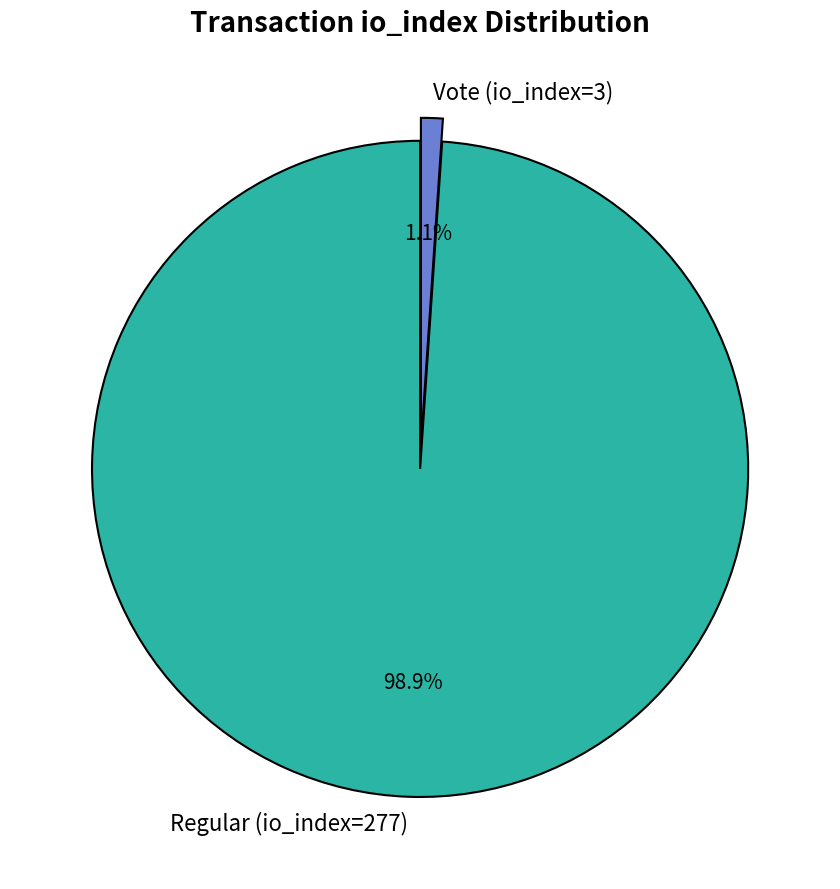

What is the majority slice?

Regular (io_index=277)